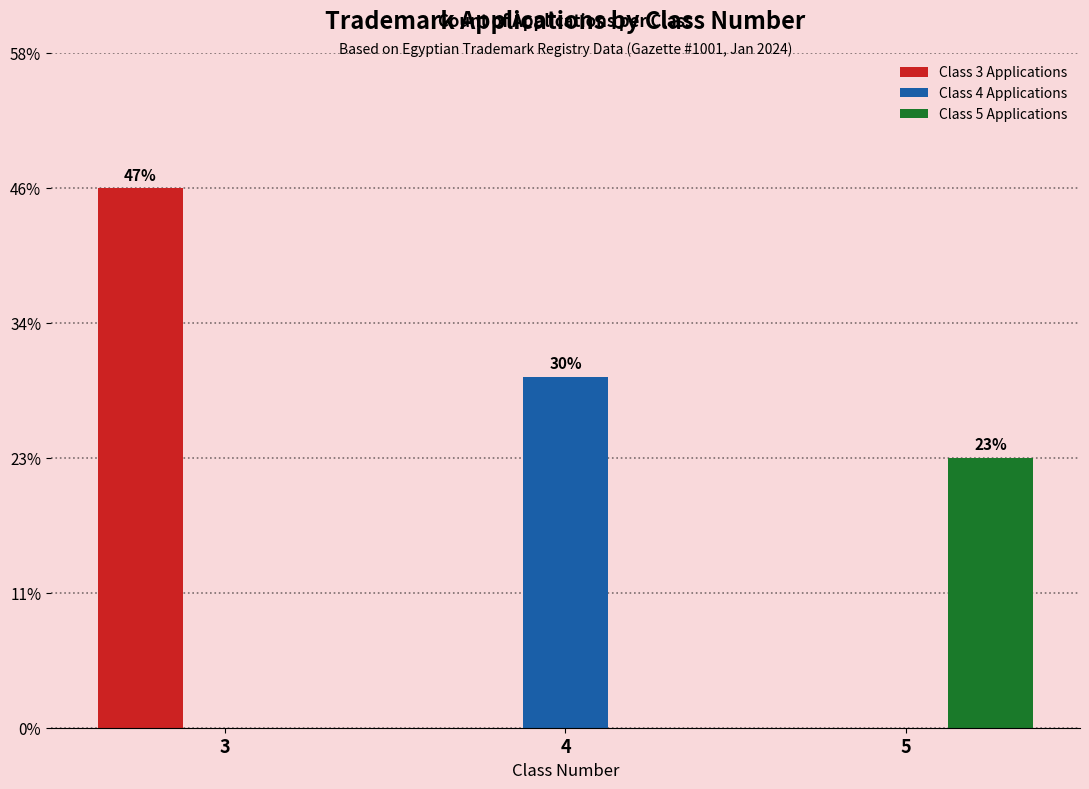

List the series in order of their peak value, lowest first.

Class 5 Applications, Class 4 Applications, Class 3 Applications